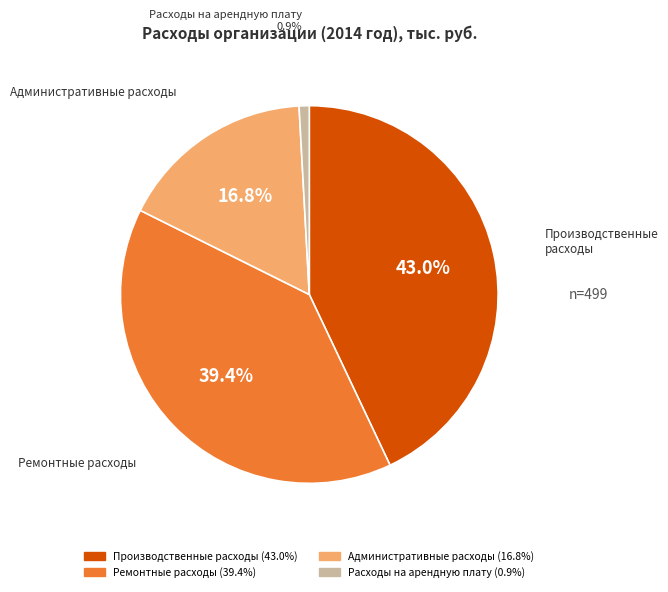

To the nearest percent, what percentage of the pie is Производственные расходы?

43%